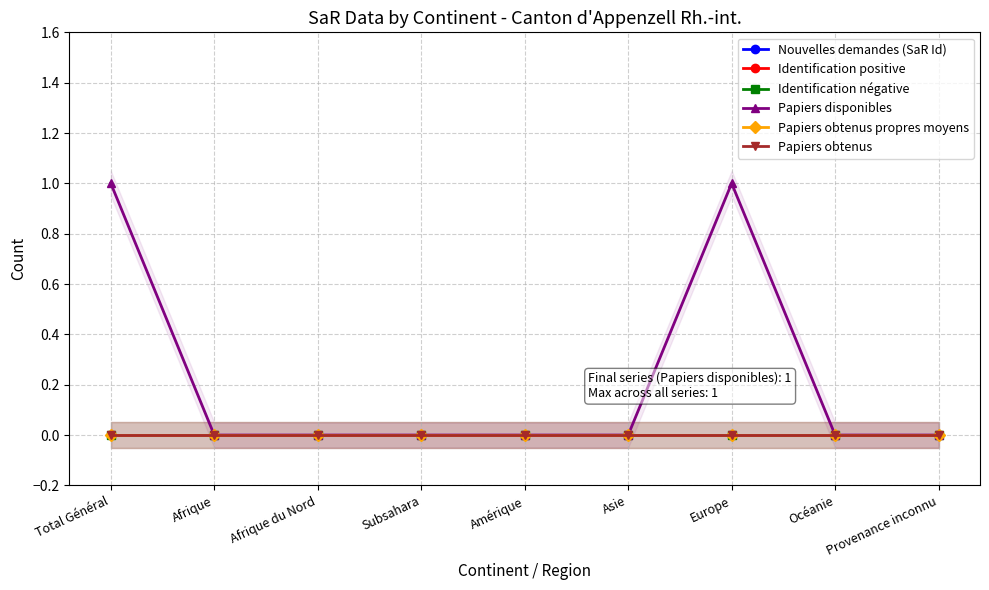

What is the spread (max minus min) of values at Total Général?

1